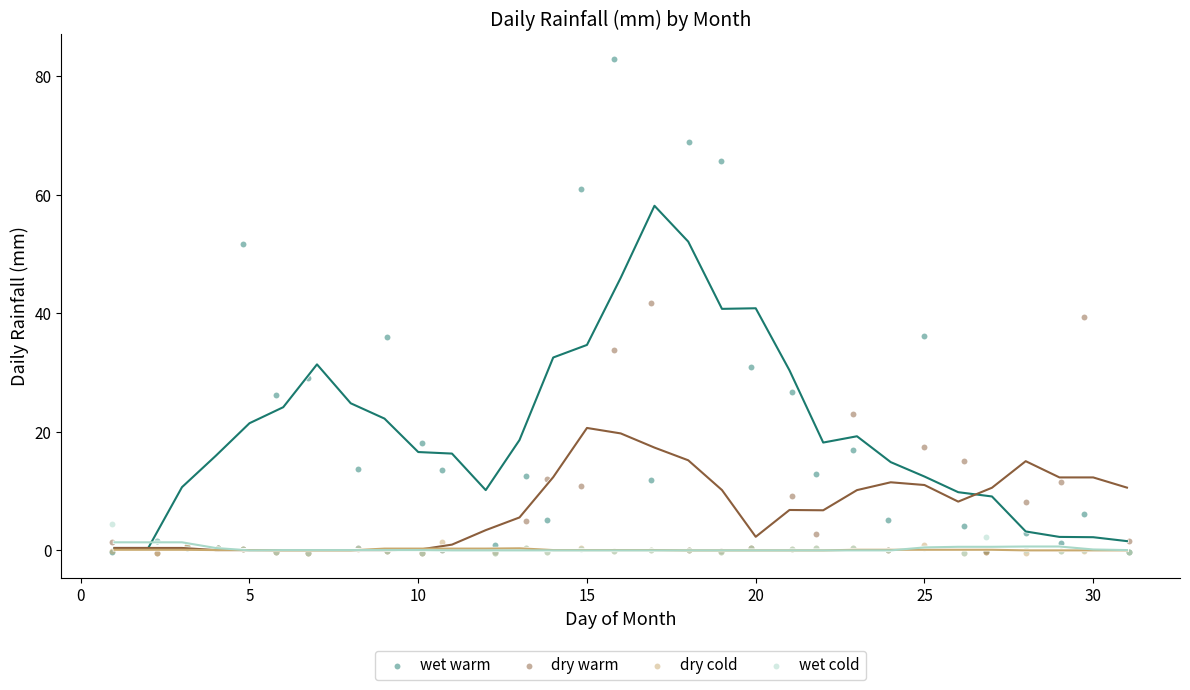

Which series reaches the maximum Y coordinate?

wet warm